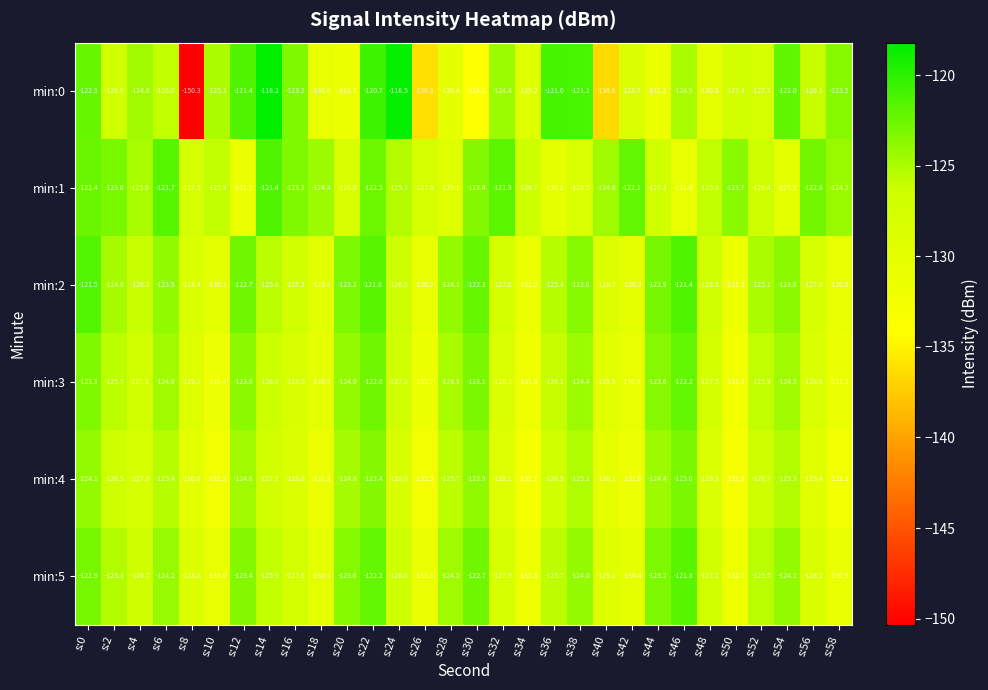

Rank the series at s:8 from lowest to highest value.

min:0, min:4, min:3, min:5, min:2, min:1